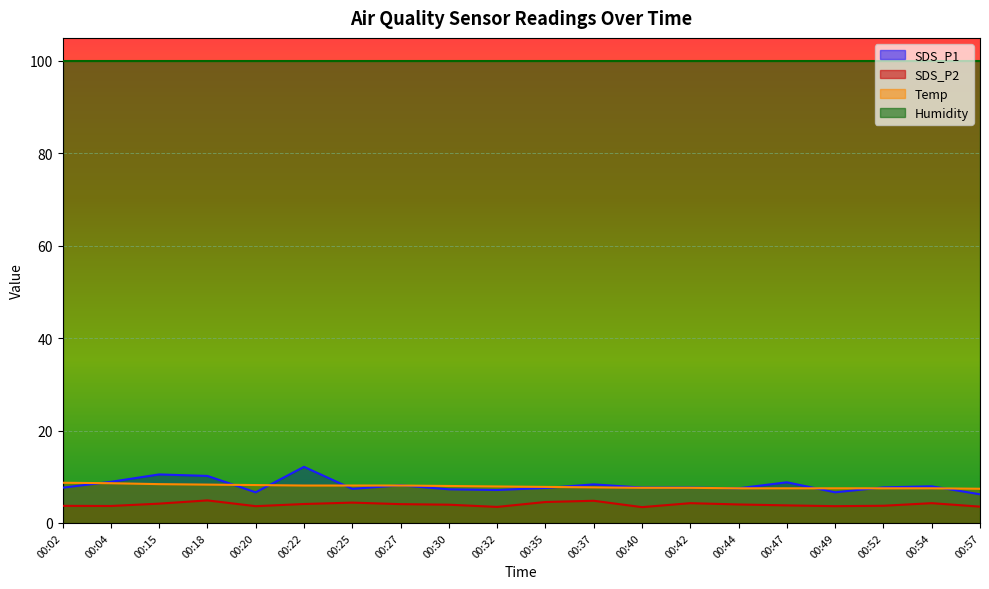

Between 00:20 and 00:35, which series saw the biggest shift?

SDS_P1